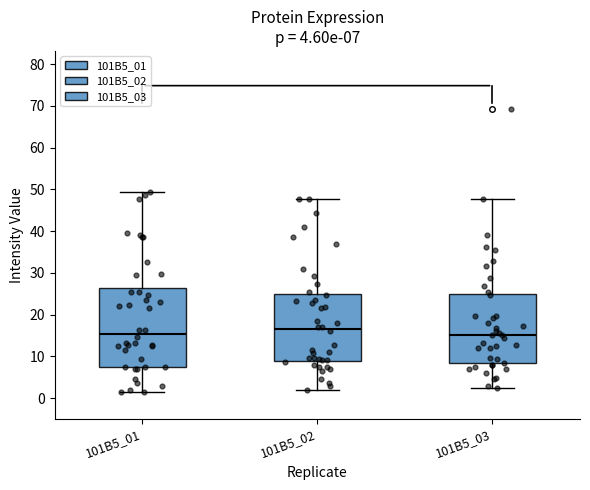

Which box has the highest median line?

101B5_02